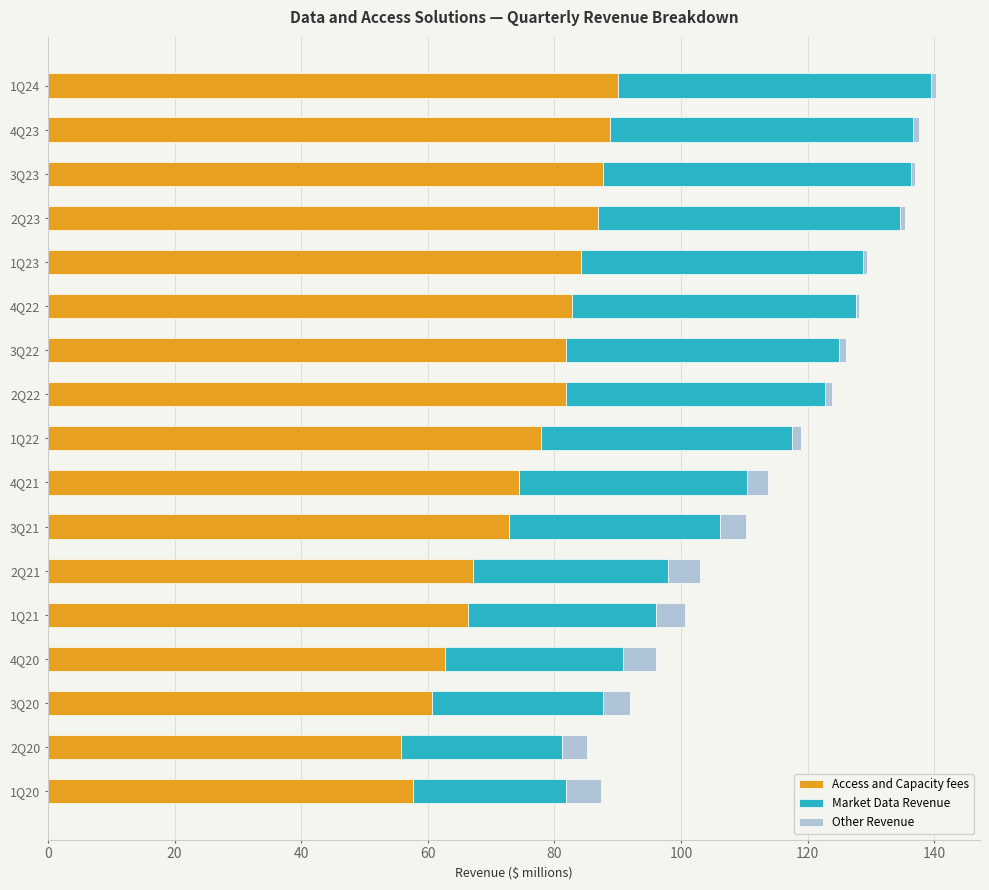

What is the highest value of the Access and Capacity fees series?

90.1